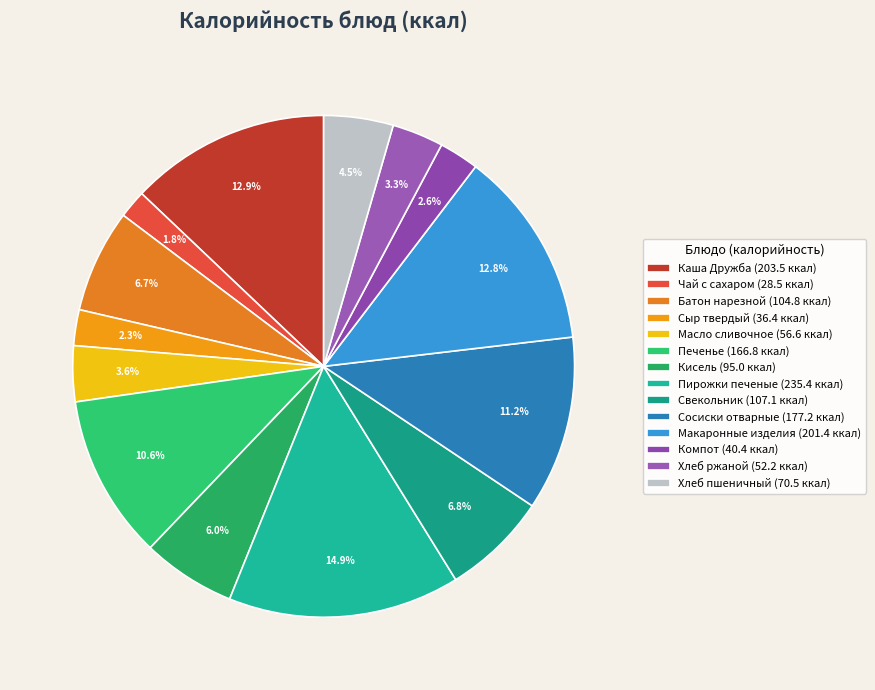

To the nearest percent, what portion does Кисель represent?

6%